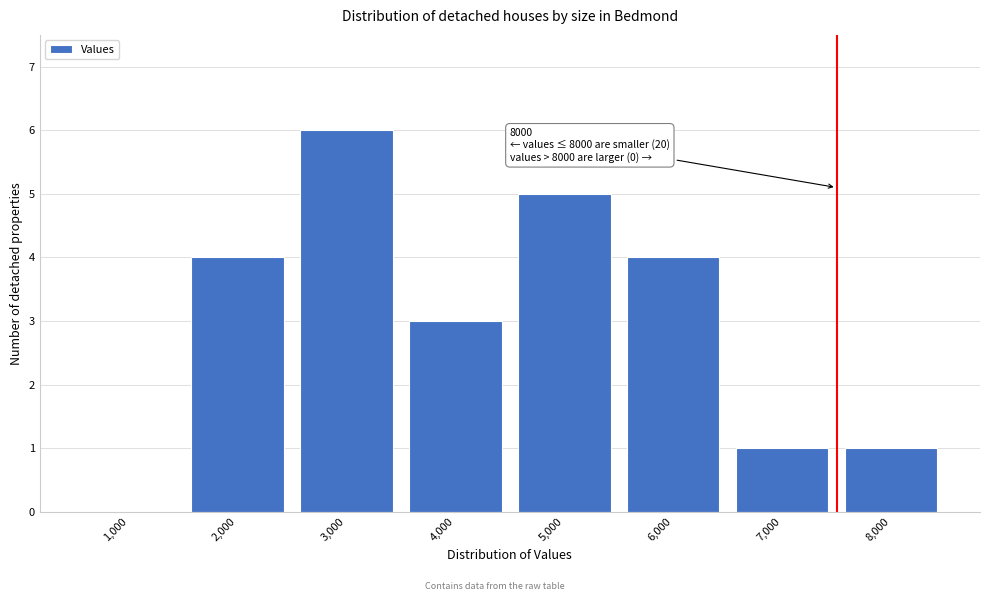

Reading left to right, what are all the values shown in this chart?

1,000=0	2,000=4	3,000=6	4,000=3	5,000=5	6,000=4	7,000=1	8,000=1